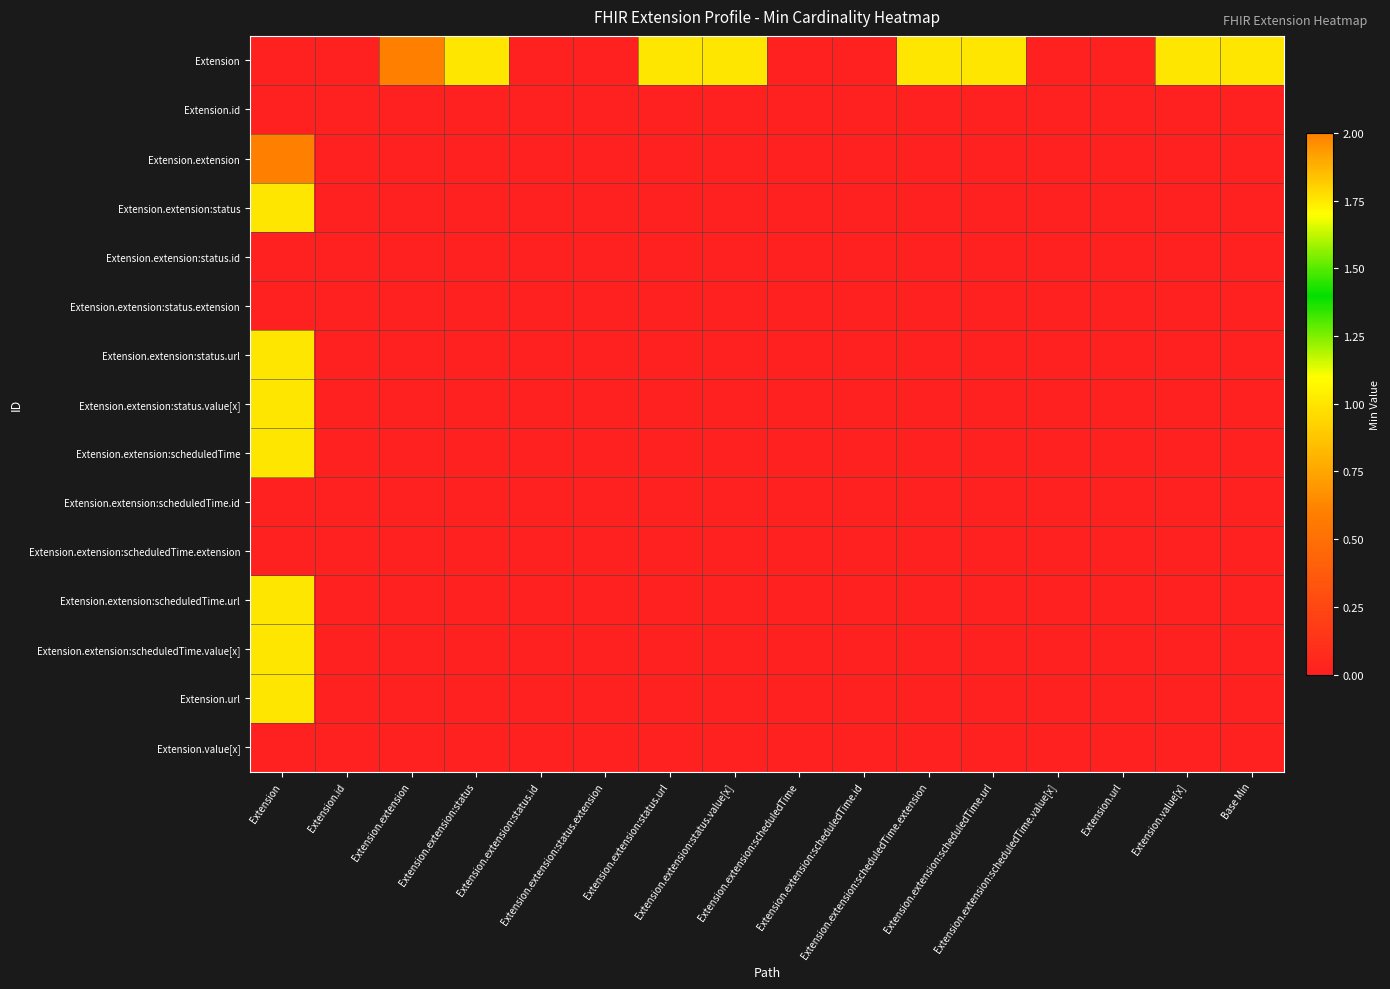

What is the total value across all series at Extension.extension:status.url?

1